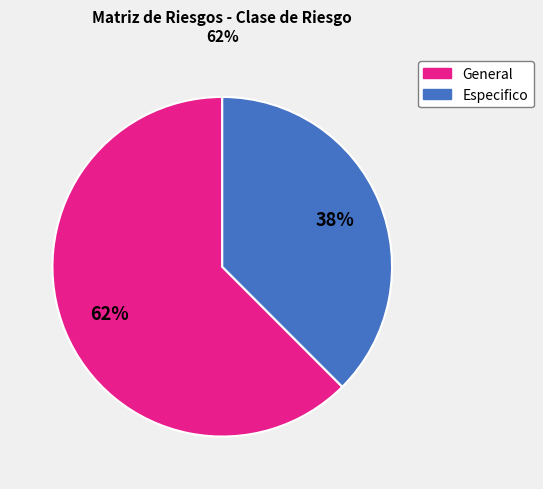

Is Especifico the majority of the pie?

No